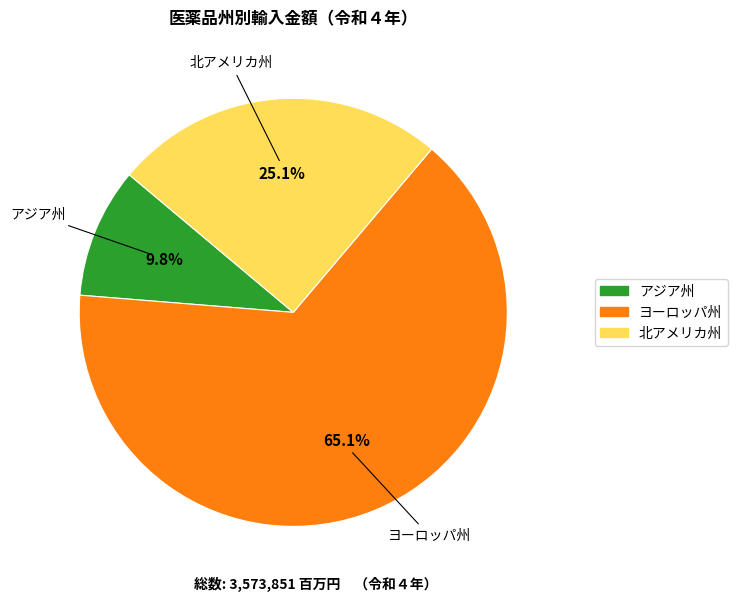

Is it true that 北アメリカ州 is 37% of the pie?

False